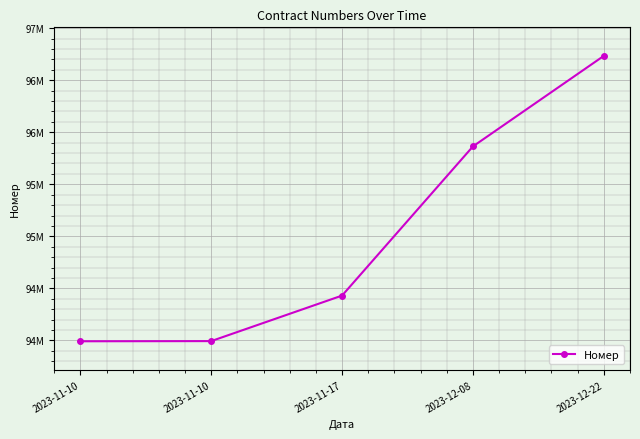

What is the label of the 3rd point from the left?

2023-11-17